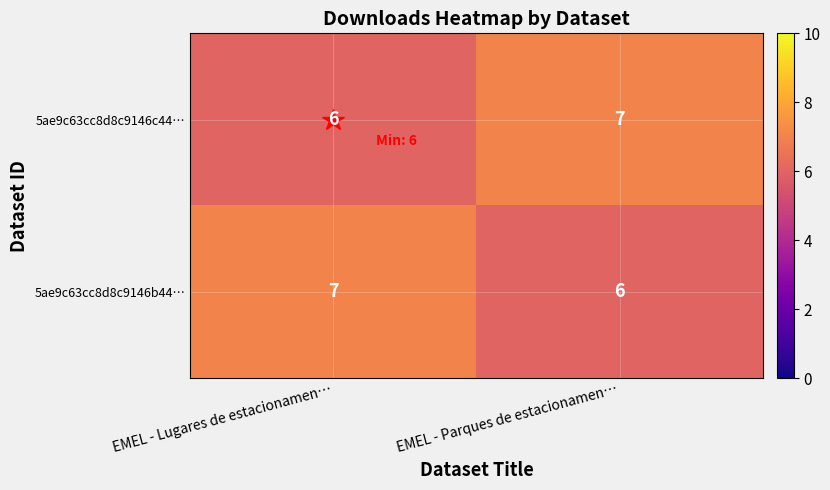

The value of 5ae9c63cc8d8c9146b44… at EMEL - Parques de estacionamen… is 9. True or false?

False